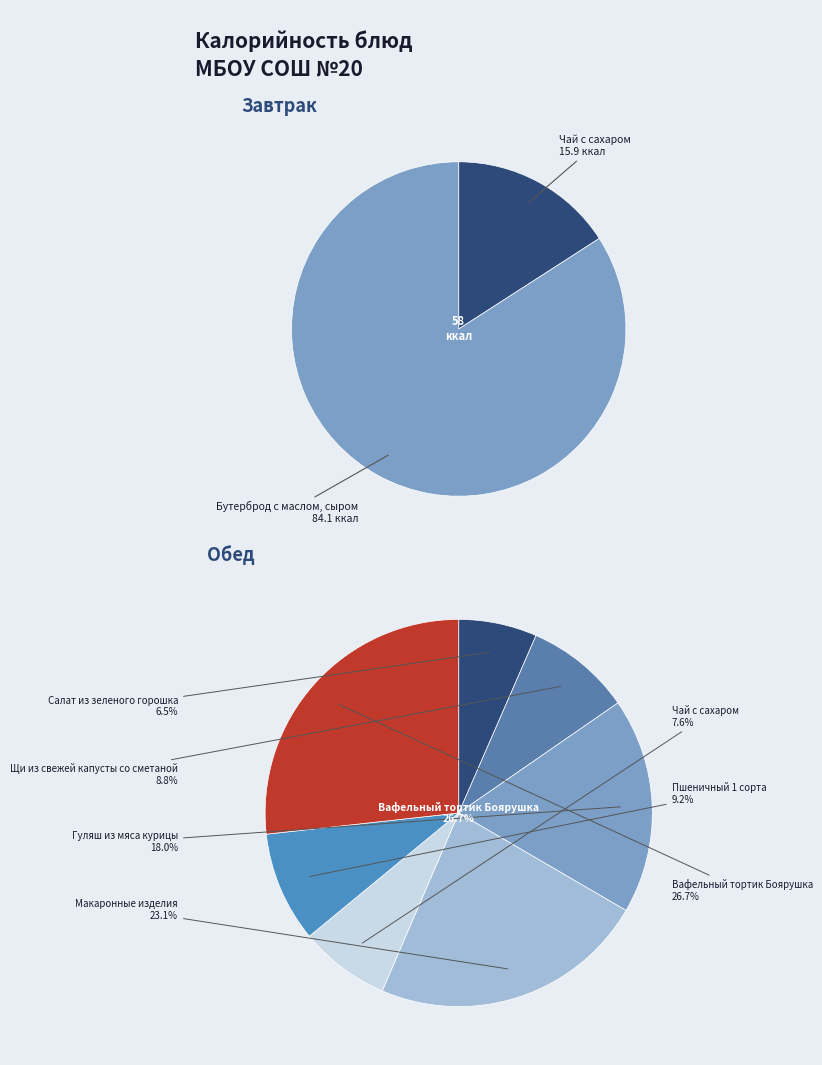

Between Щи из свежей капусты со сметаной and Чай с сахаром (завтрак), which is larger?

Щи из свежей капусты со сметаной